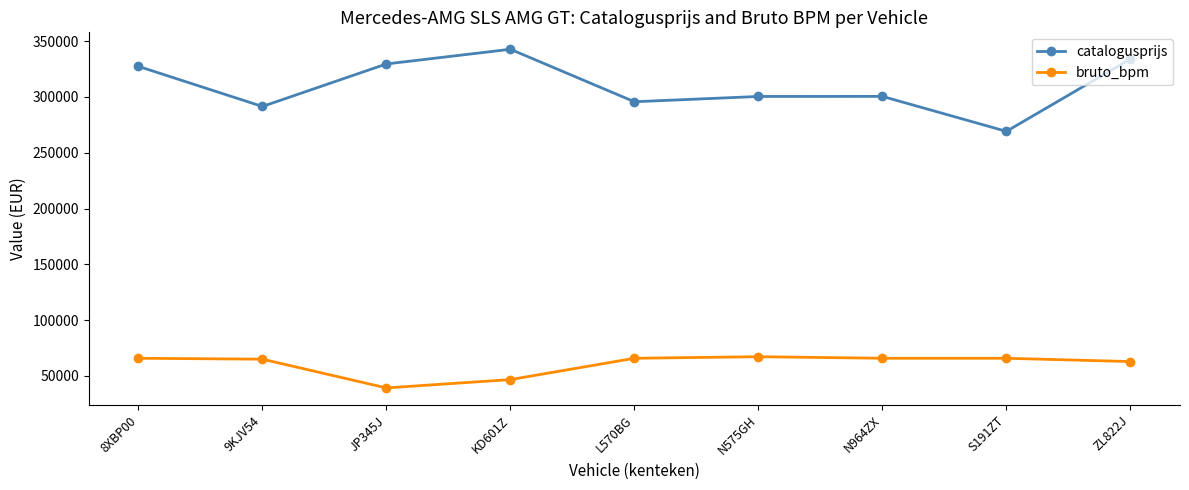

What is the smallest value displayed?

39266